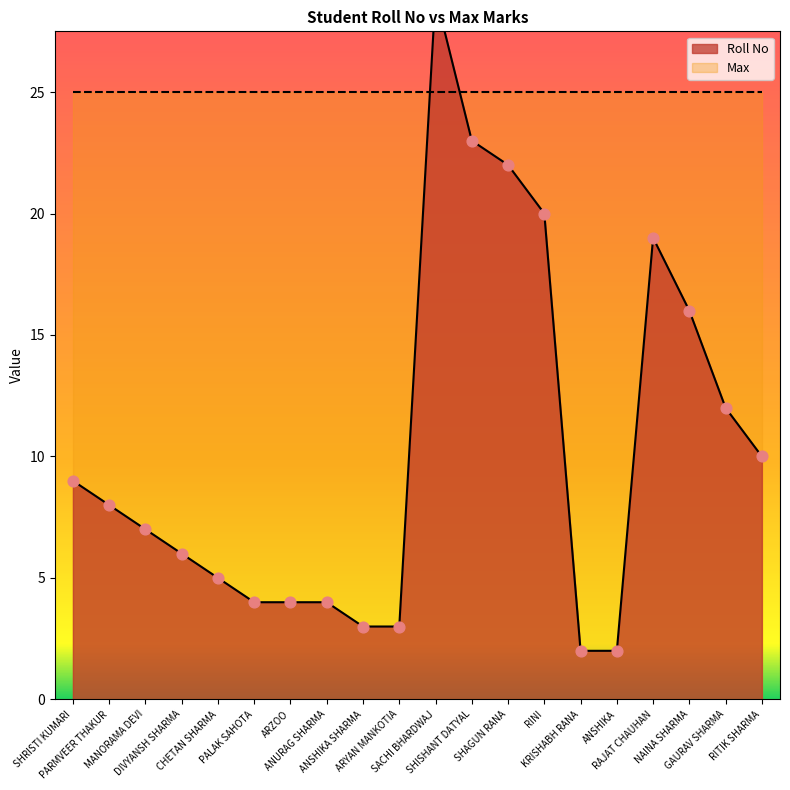

What is the change in value from ARYAN MANKOTIA to GAURAV SHARMA?

+9